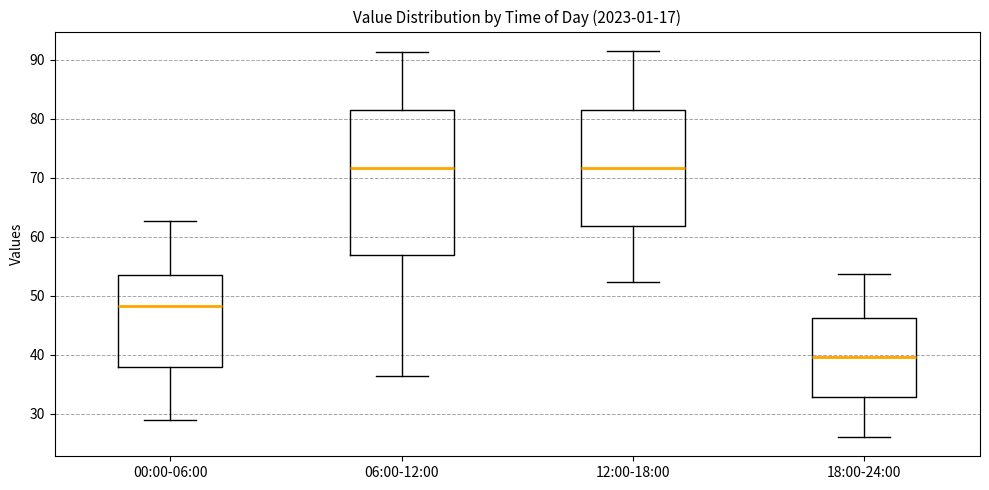

Where does the lower whisker of the box for 00:00-06:00 end on the y-axis? The values are not printed on the chart, so give them approximately, as read against the axis.

29